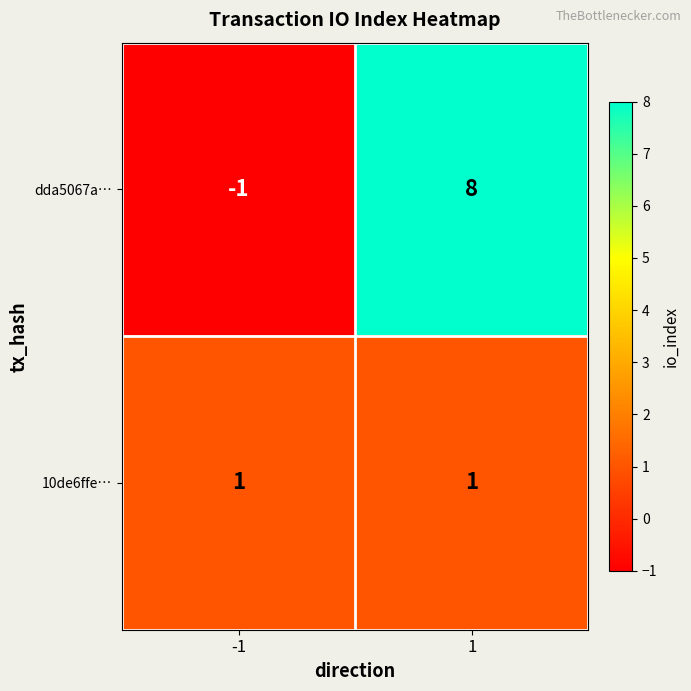

Which series has the largest range (max minus min)?

dda5067a…